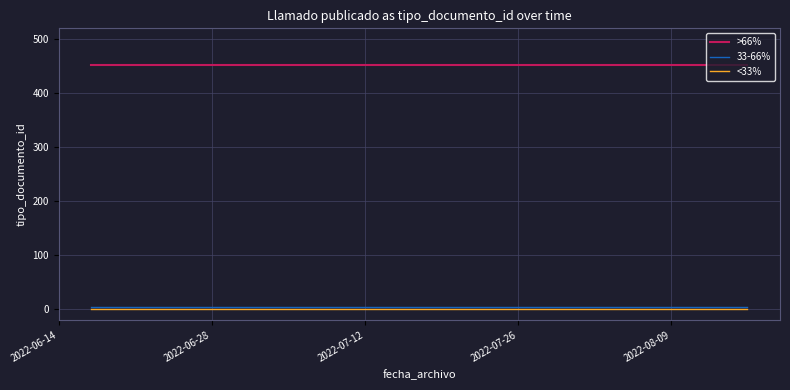

Which series has the largest total across all categories?

>66%